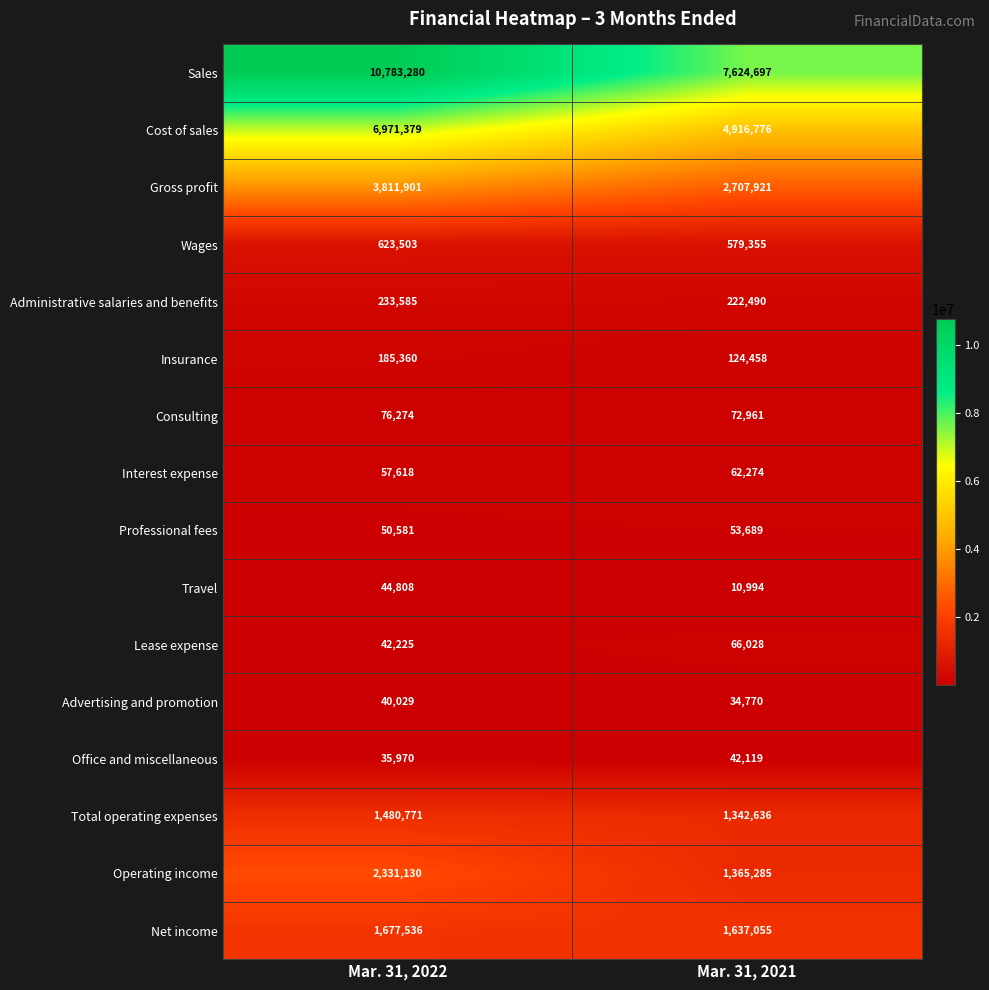

Between Mar. 31, 2022 and Mar. 31, 2021, which series saw the biggest shift?

Sales